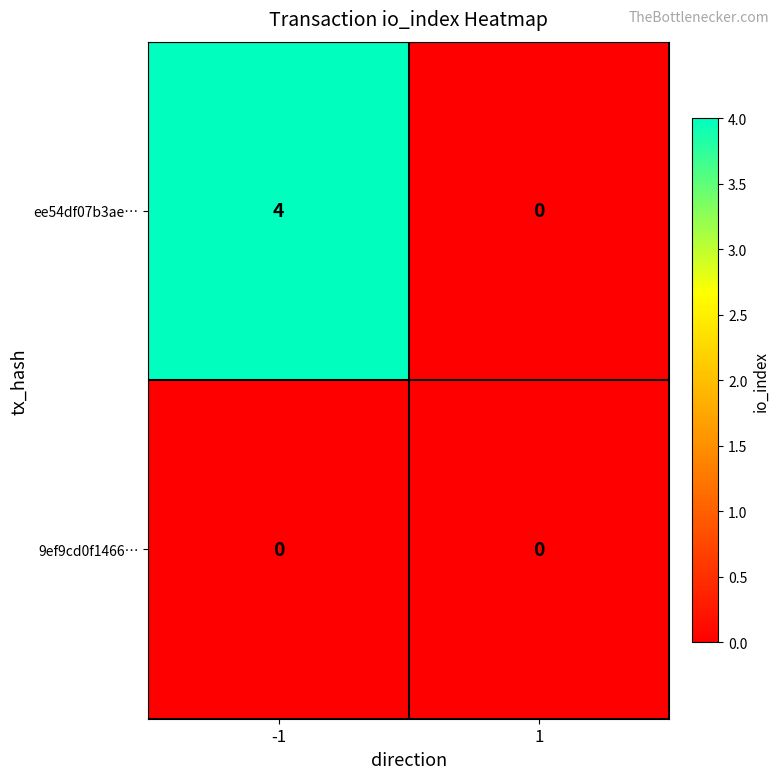

Which series has the largest range (max minus min)?

ee54df07b3ae…